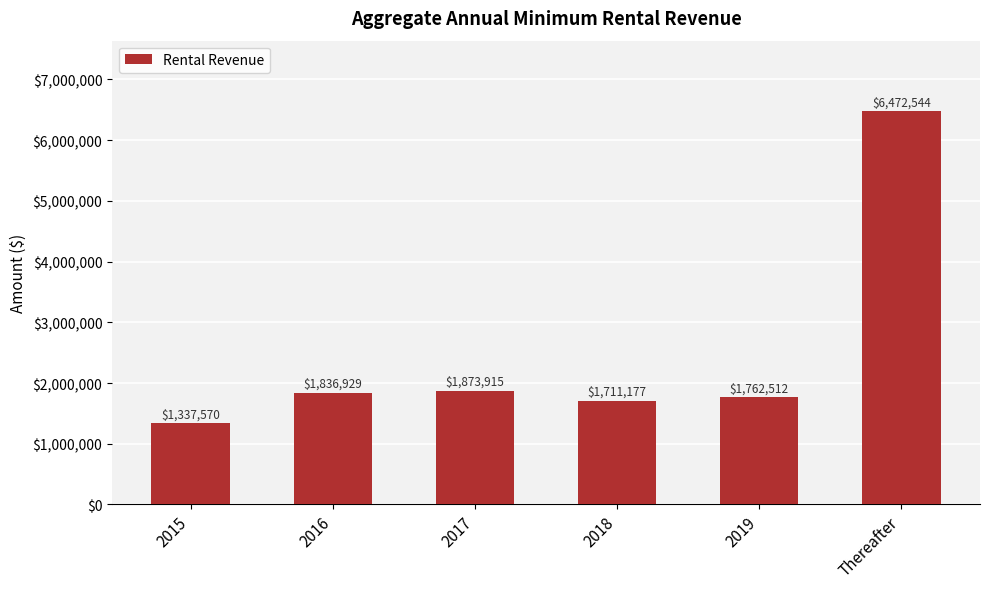

What position from the right is 2019?

2